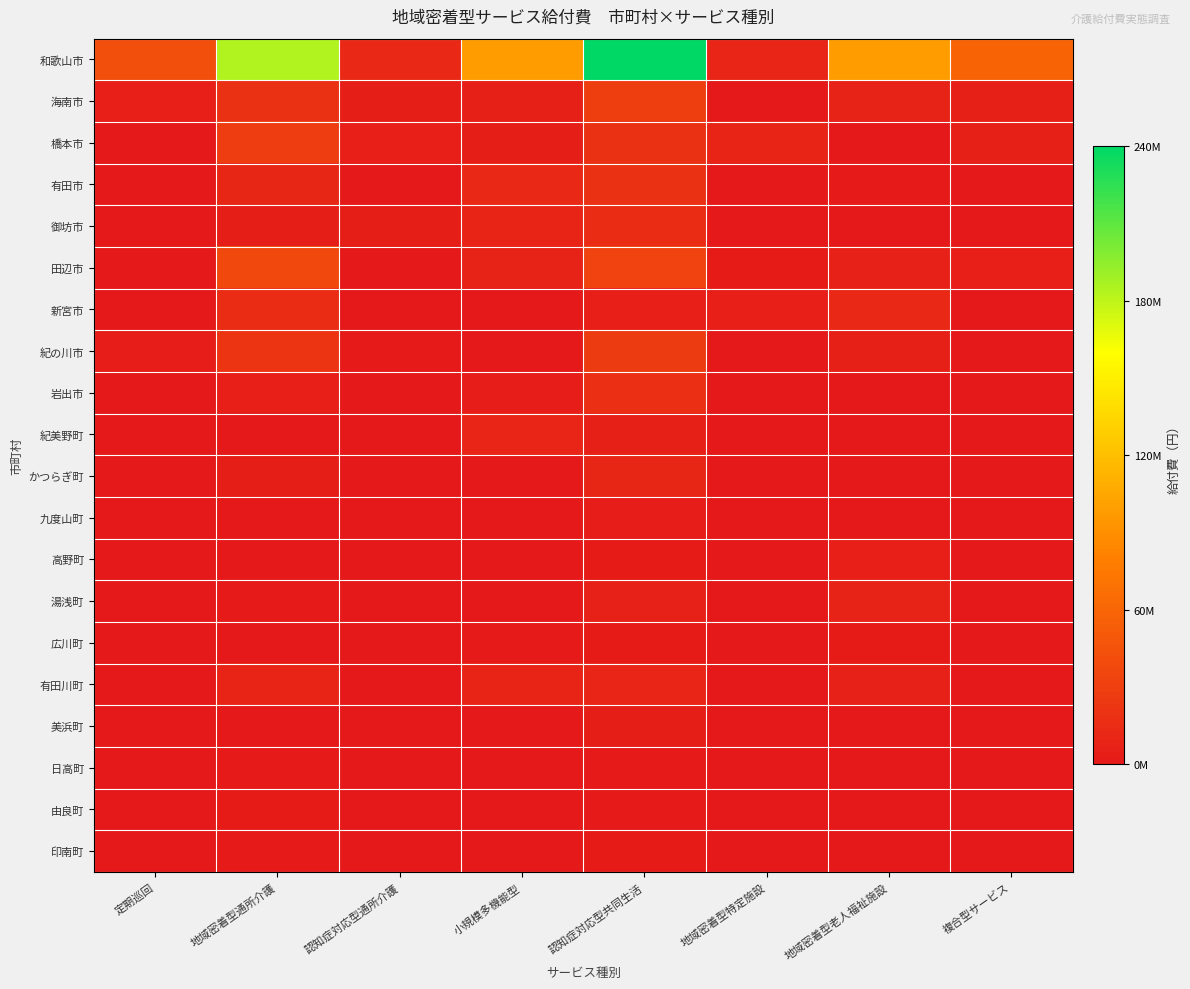

At 定期巡回, list the series in order from largest to smallest.

和歌山市, 海南市, 紀の川市, 岩出市, かつらぎ町, 湯浅町, 新宮市, 紀美野町, 橋本市, 有田市, 御坊市, 田辺市, 九度山町, 高野町, 広川町, 有田川町, 美浜町, 日高町, 由良町, 印南町